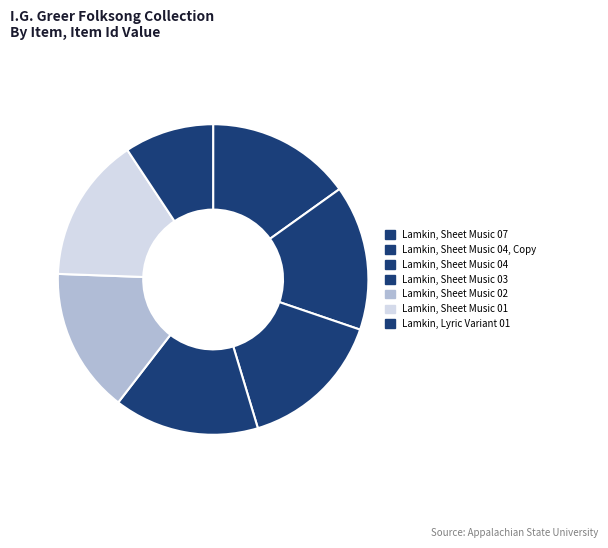

What is the total percentage of Lamkin, Sheet Music 03 and Lamkin, Sheet Music 02?

30.2%